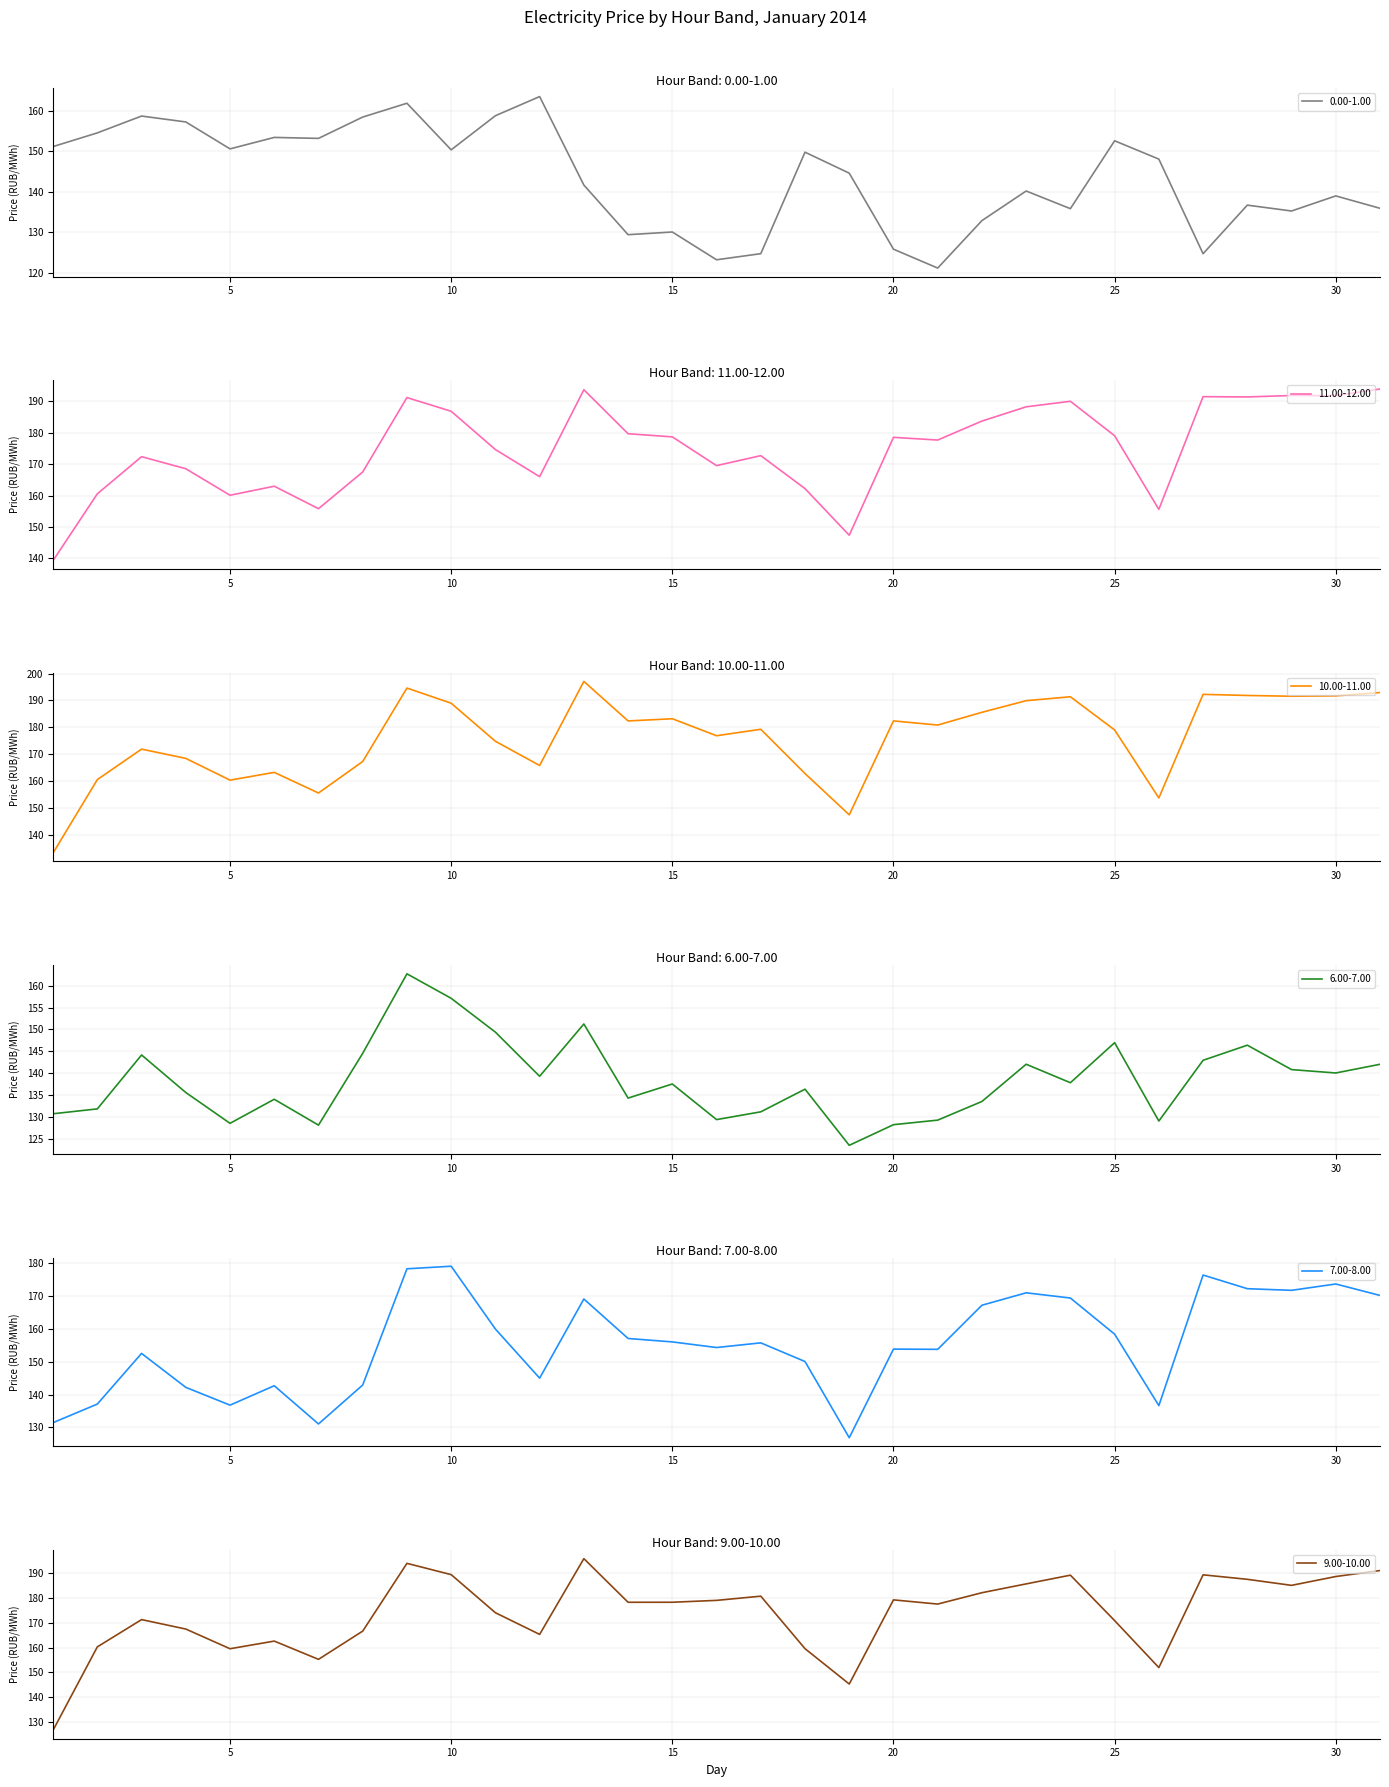

Is it true that 9.00-10.00 equals 63.4 at 7?

False